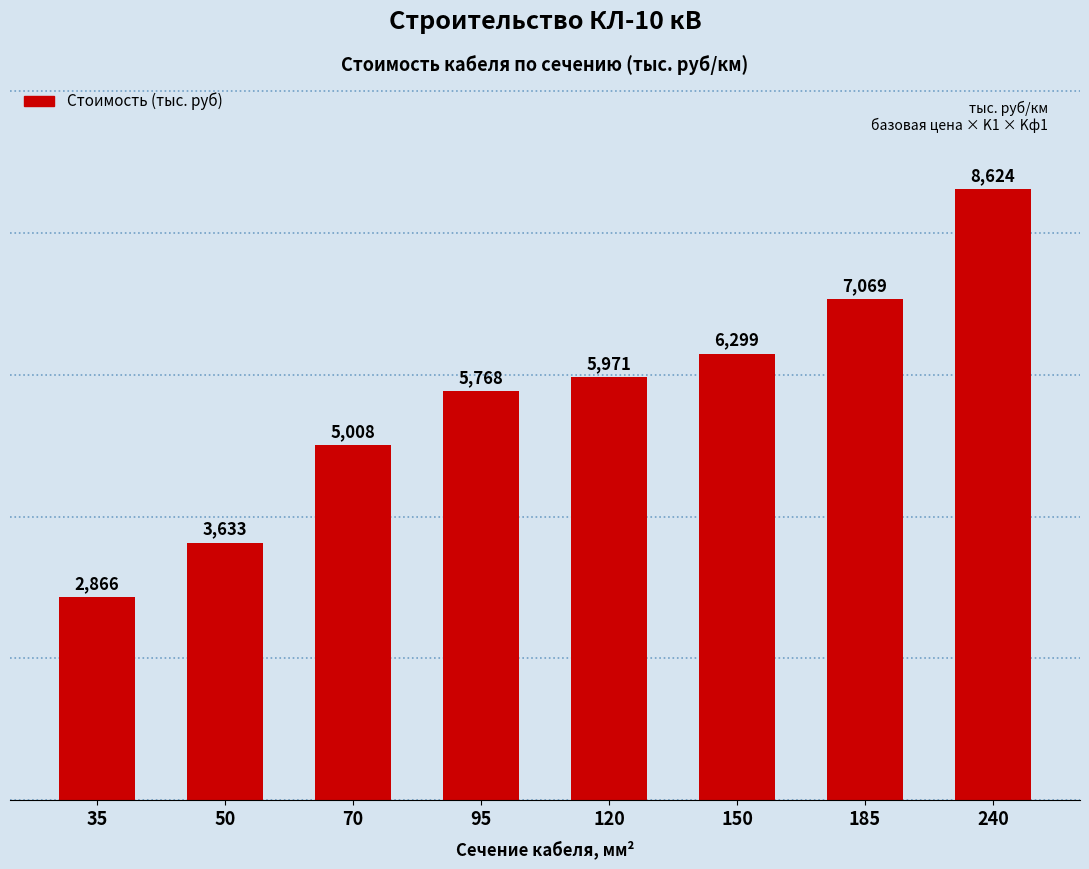

What is the value of the 5th bar from the left?

5970.7